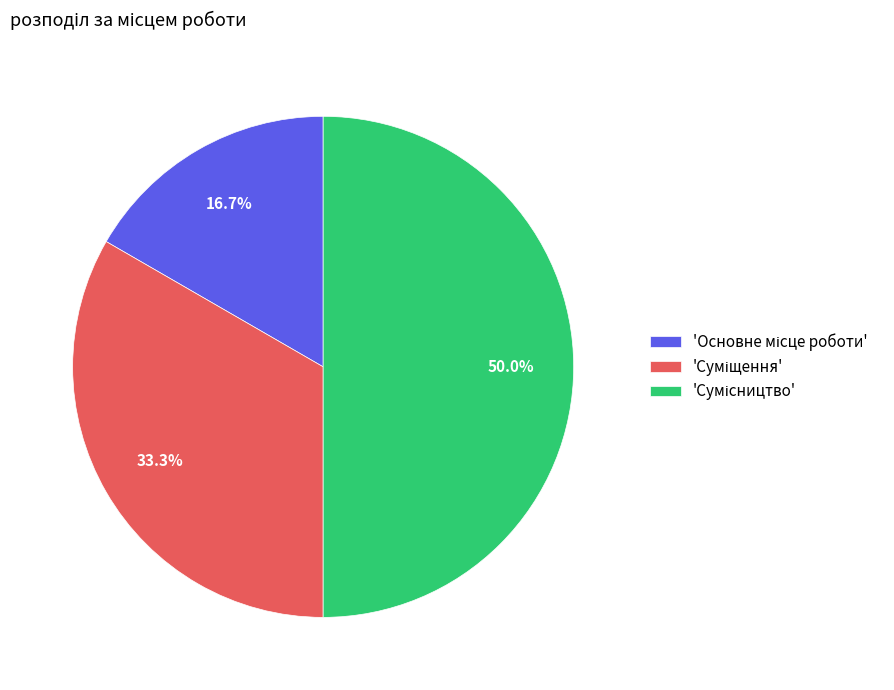

Count the number of slices in the pie.

3